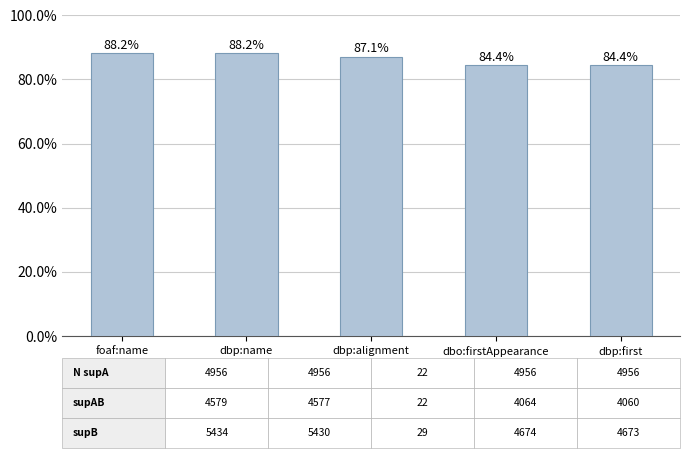

Which label corresponds to the smallest value in the chart?

dbp:first